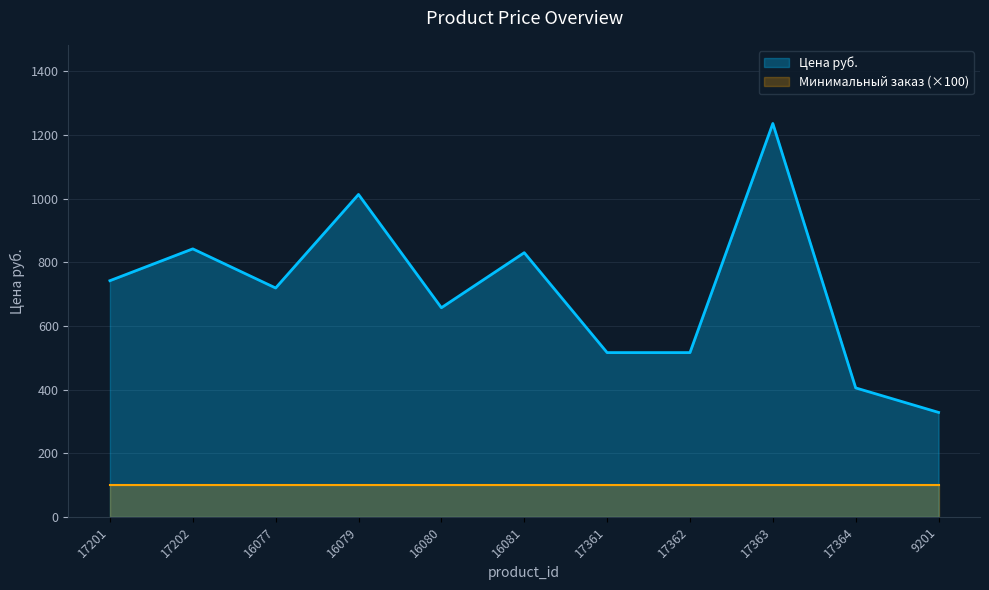

What is the difference between the second highest and minimum values?

685